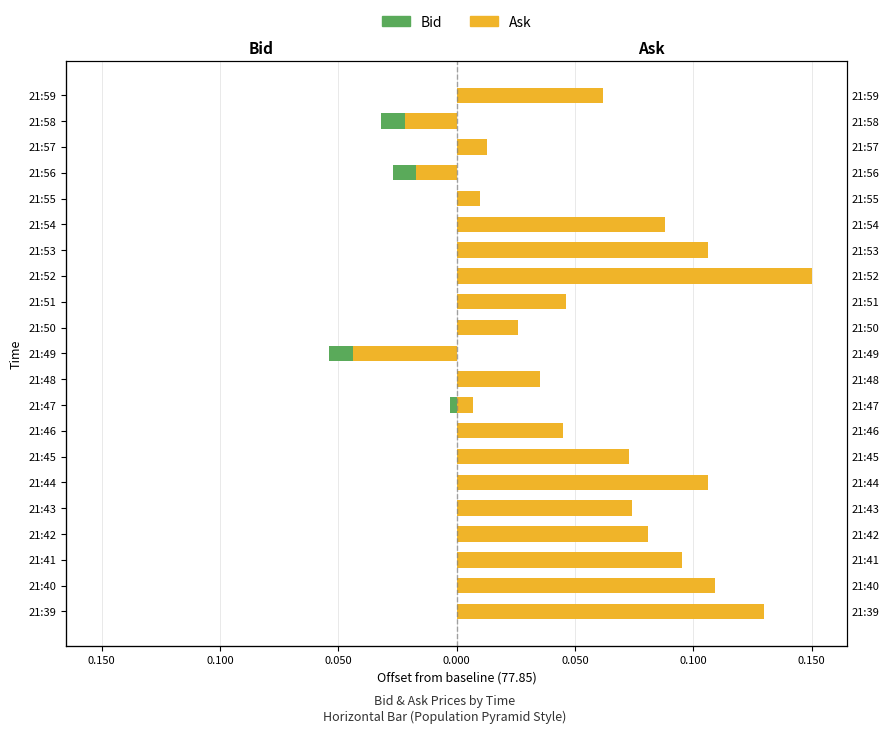

Count the number of categories in the chart.

21